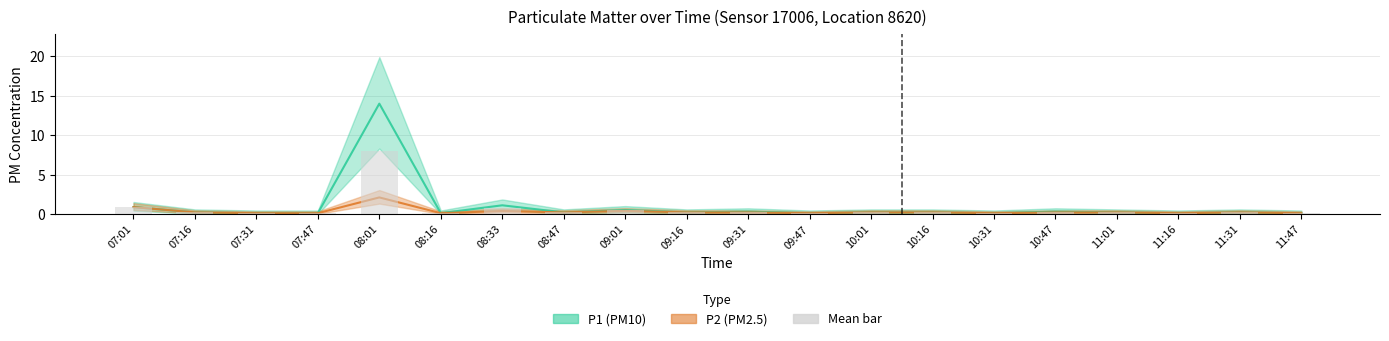

What is the difference between the second highest and minimum values?

0.8